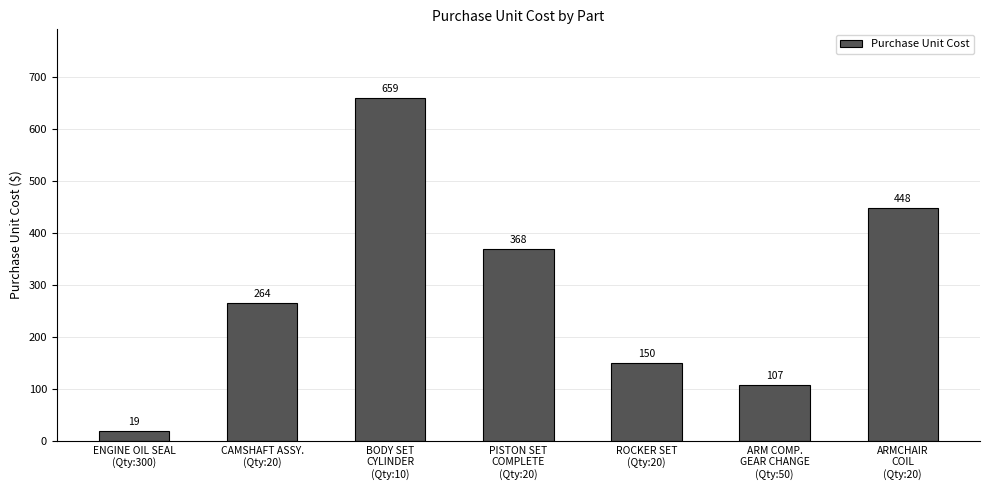

Which has a higher value, BODY SET
CYLINDER
(Qty:10) or ARMCHAIR
COIL
(Qty:20)?

BODY SET
CYLINDER
(Qty:10)